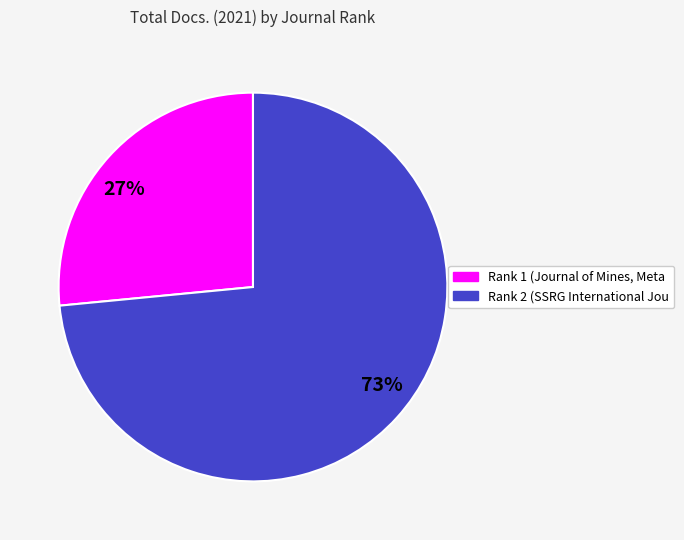

Rank the categories by value from highest to lowest.

73%, 27%